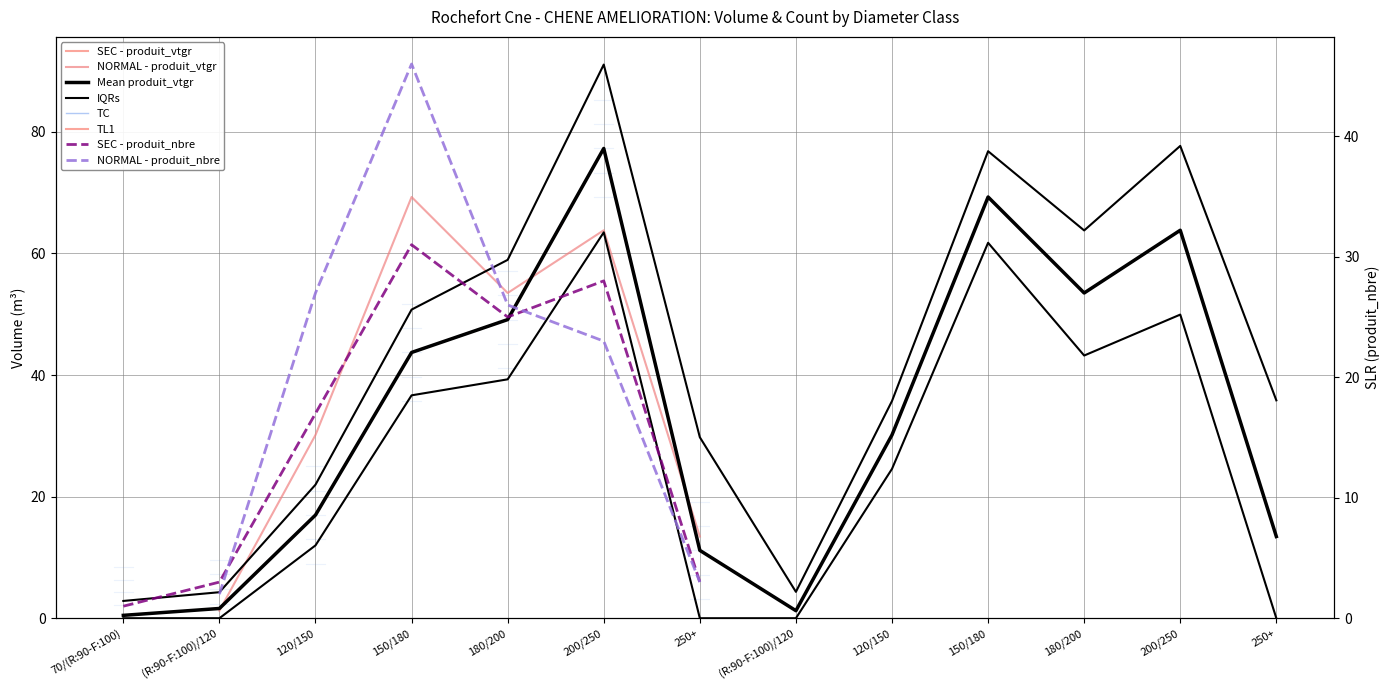

Where is the first local maximum?

200/250